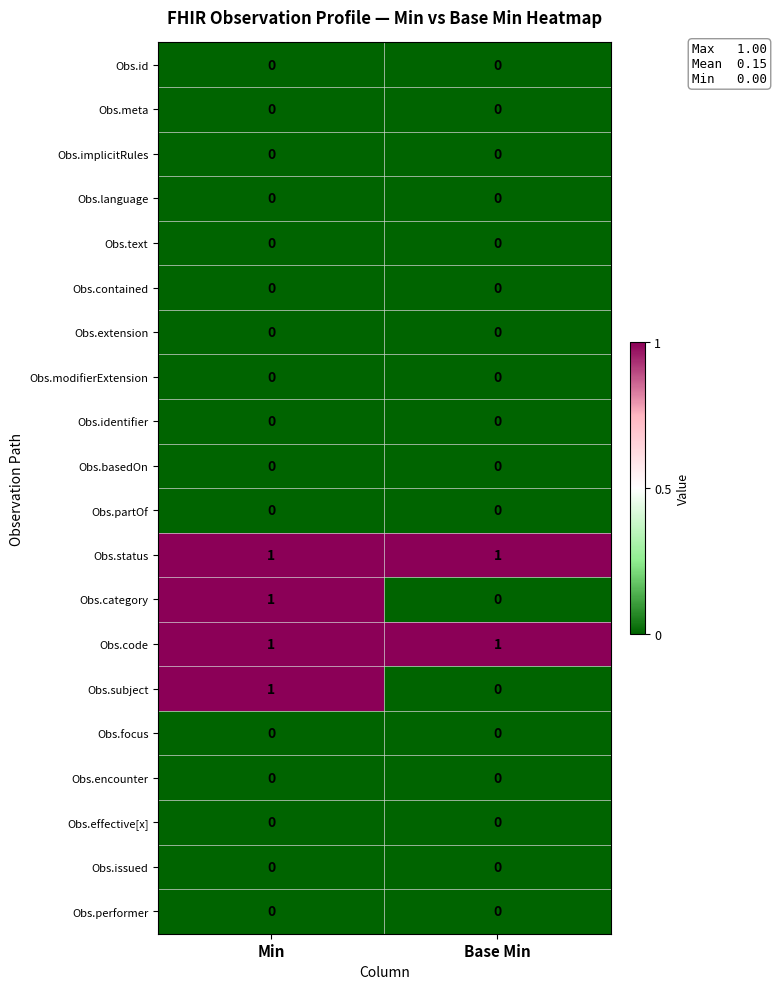

Rank the categories by Obs.subject value from lowest to highest.

Base Min, Min